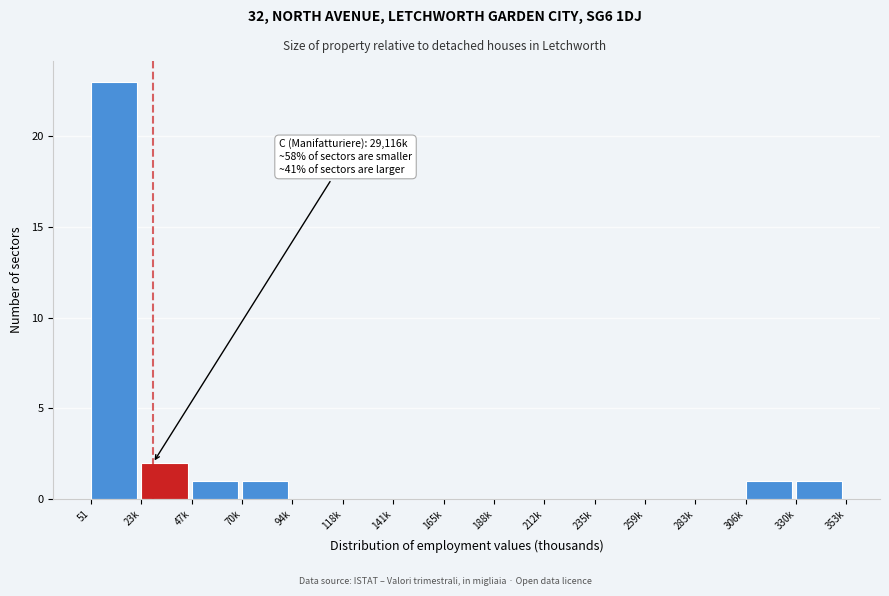

Reading left to right, what are all the values shown in this chart?

51=23	23k=2	47k=1	70k=1	94k=0	118k=0	141k=0	165k=0	188k=0	212k=0	235k=0	259k=0	283k=0	306k=1	330k=1